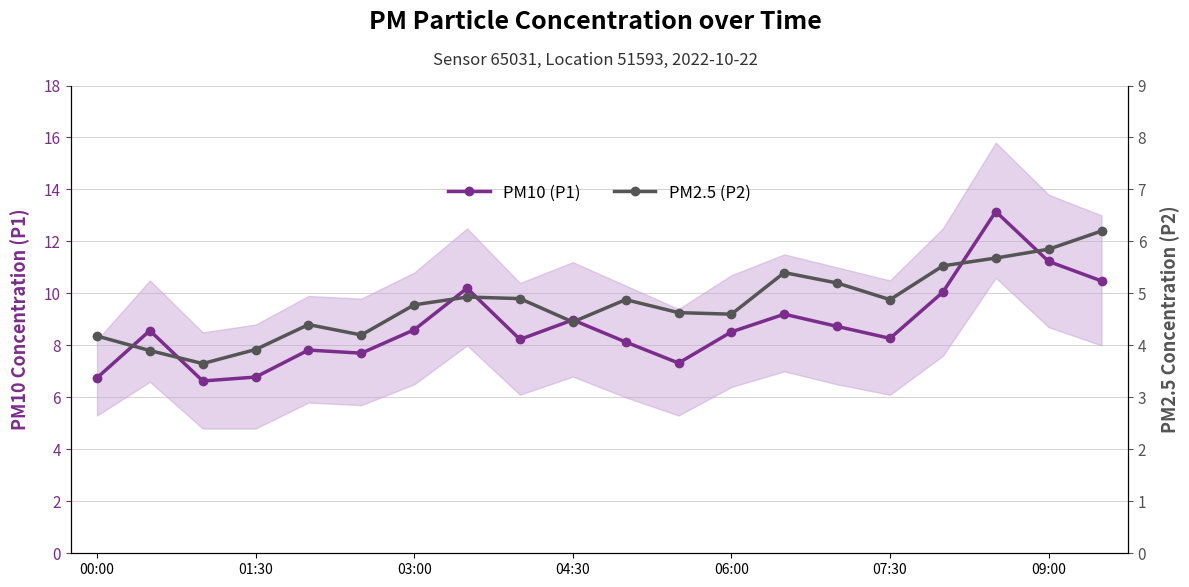

What is the difference between the highest and lowest values at 17?

7.5